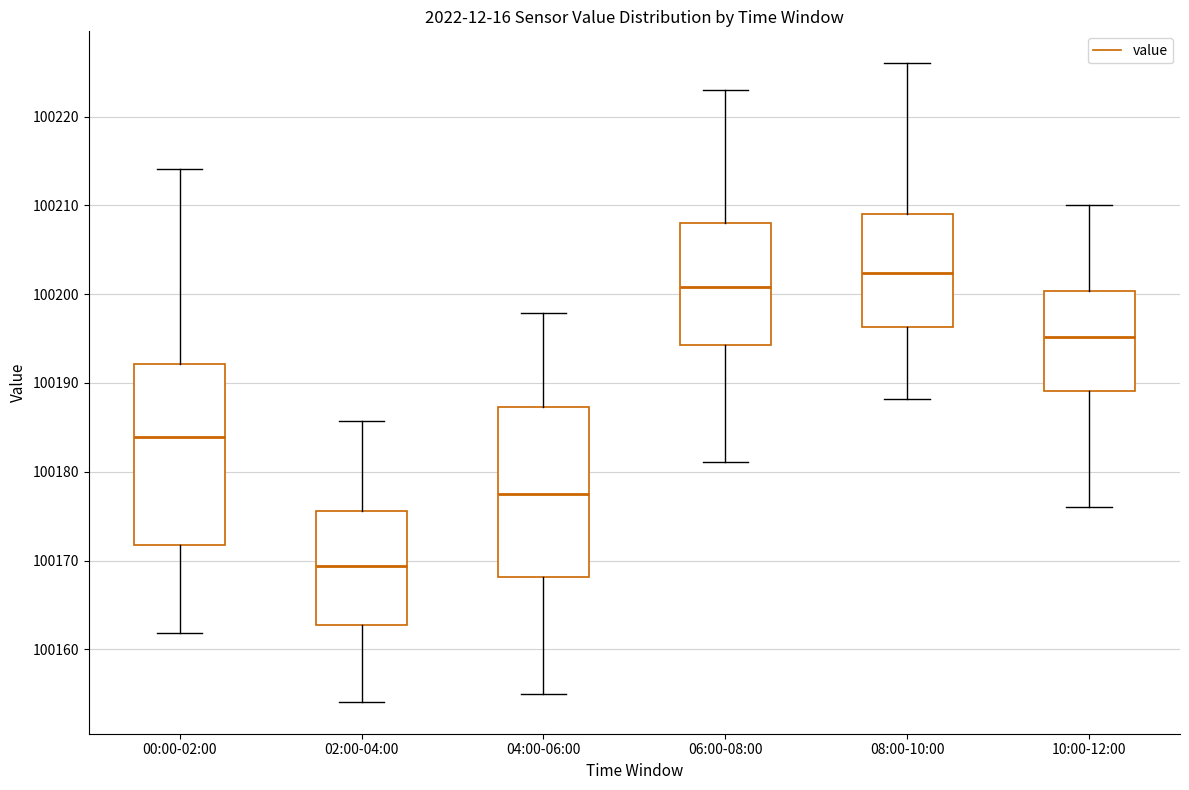

Reading left to right, transcribe this box plot: for each box, give where its median line is, the range the box spans, and where its two whiskers end, as read against the y-axis. The values are not printed on the chart, so give them approximately, as read against the axis.

00:00-02:00: median 100184, box 100172 to 100192, whiskers 100162 to 100214
02:00-04:00: median 100169, box 100163 to 100176, whiskers 100154 to 100186
04:00-06:00: median 100178, box 100168 to 100187, whiskers 100155 to 100198
06:00-08:00: median 100201, box 100194 to 100208, whiskers 100181 to 100223
08:00-10:00: median 100202, box 100196 to 100209, whiskers 100188 to 100226
10:00-12:00: median 100195, box 100189 to 100200, whiskers 100176 to 100210